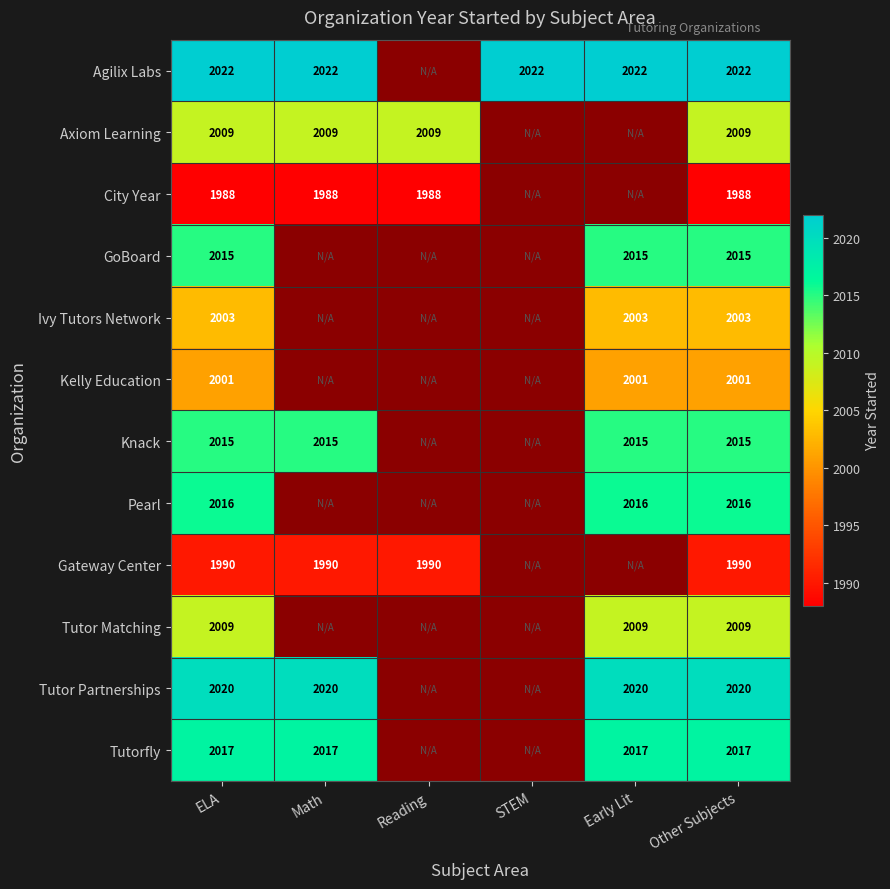

How many series are shown in this chart?

12